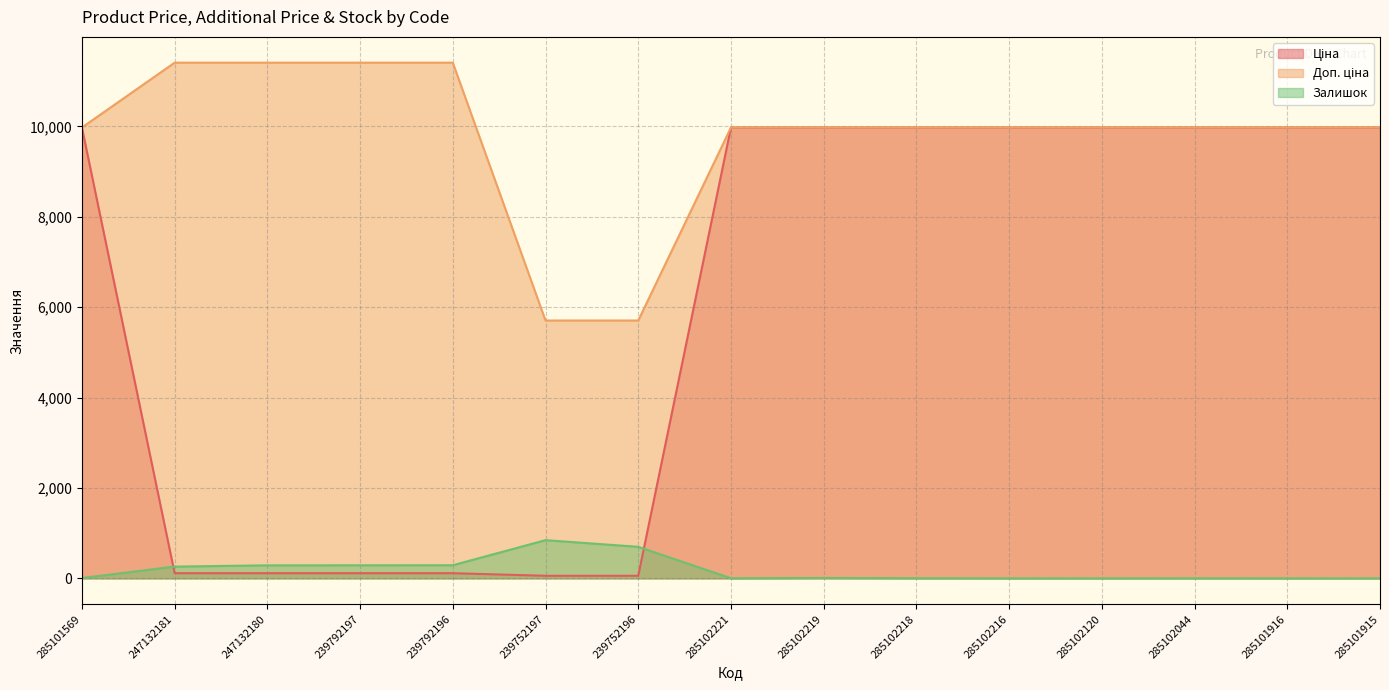

At 239752197, list the series in order from largest to smallest.

Доп. ціна, Залишок, Ціна